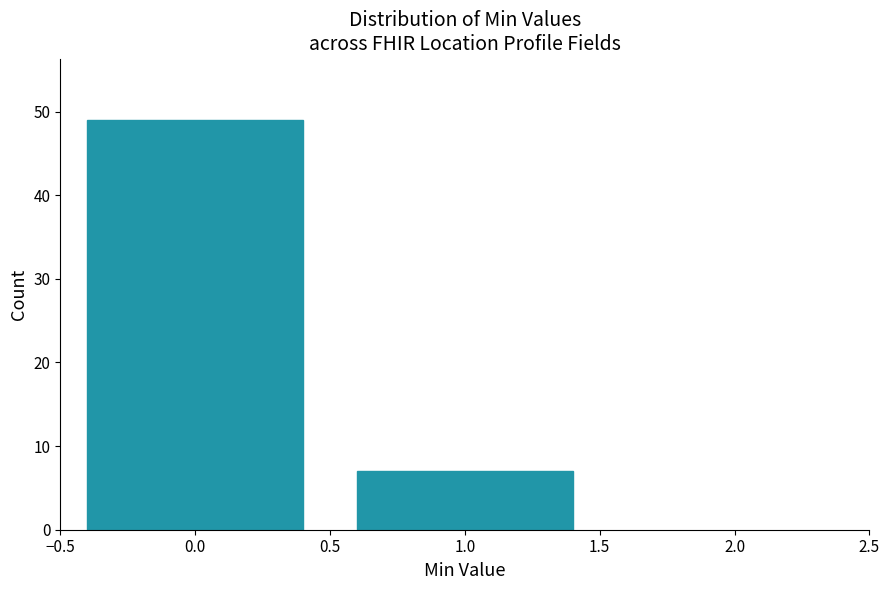

Reading left to right, list all the values displayed in this chart.

0.0=49	1.0=7